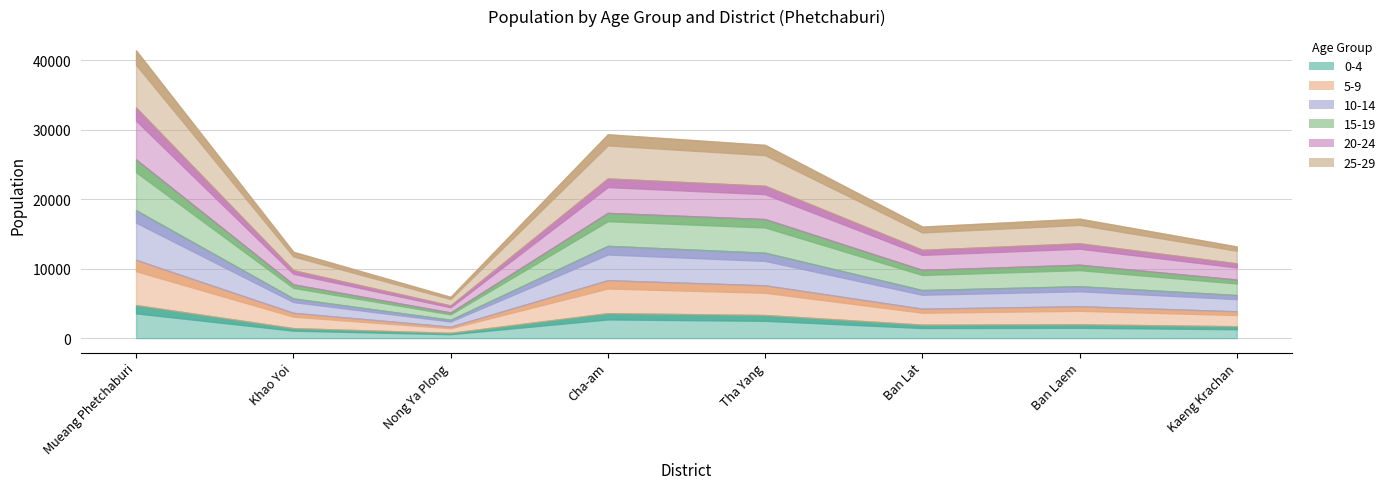

What position from the left is Khao Yoi?

2